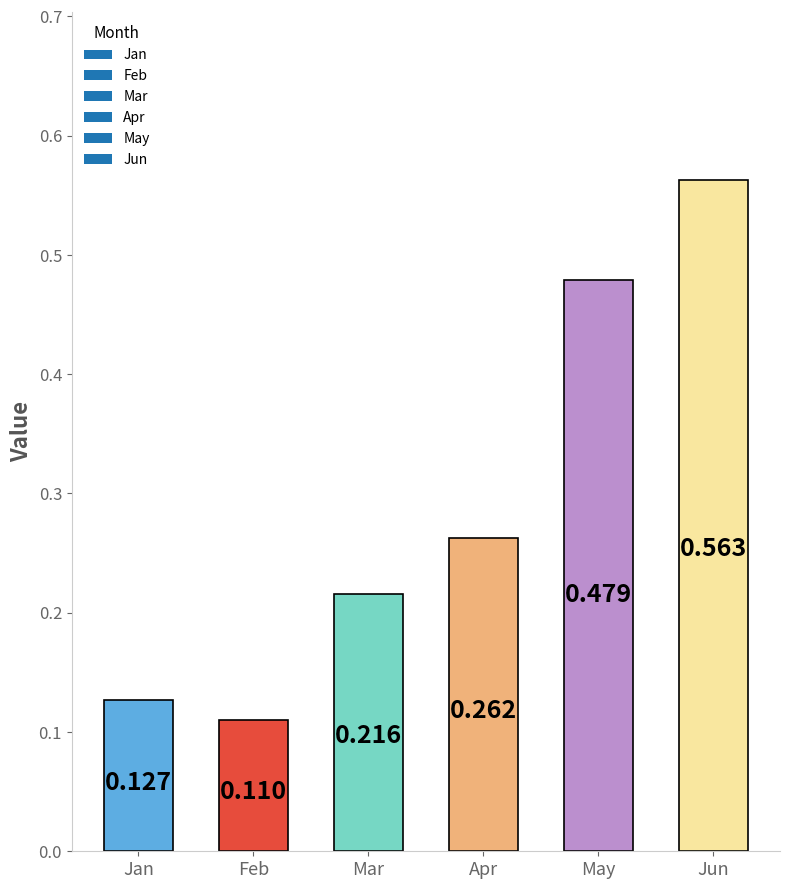

Rank the categories by value from highest to lowest.

Jun, May, Apr, Mar, Jan, Feb